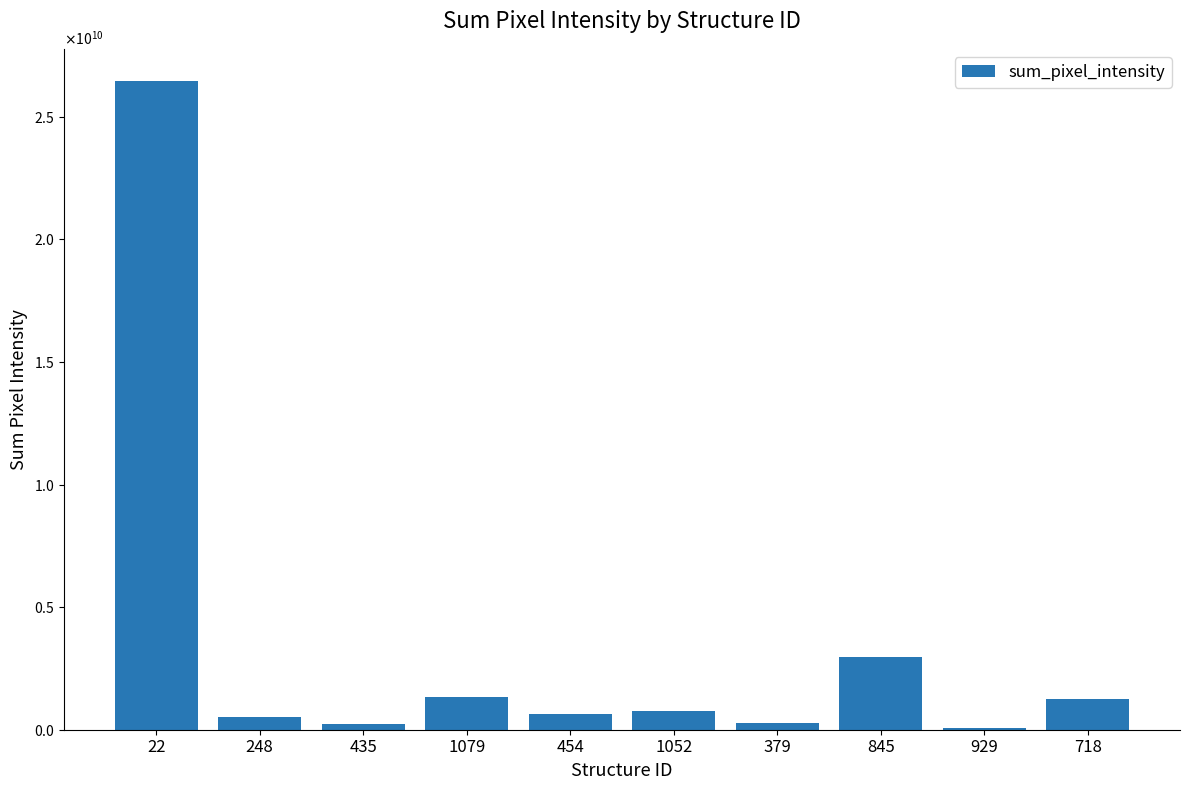

Approximately how many times larger is the value at 248 compared to 718?

0.4